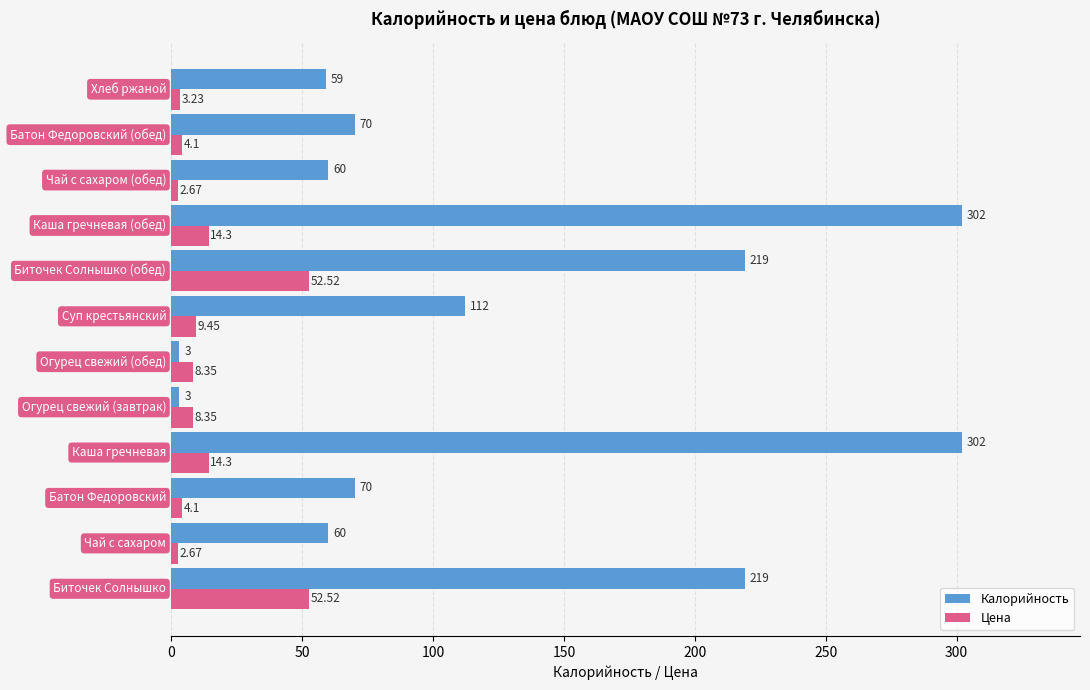

Which series has the largest total across all categories?

Калорийность